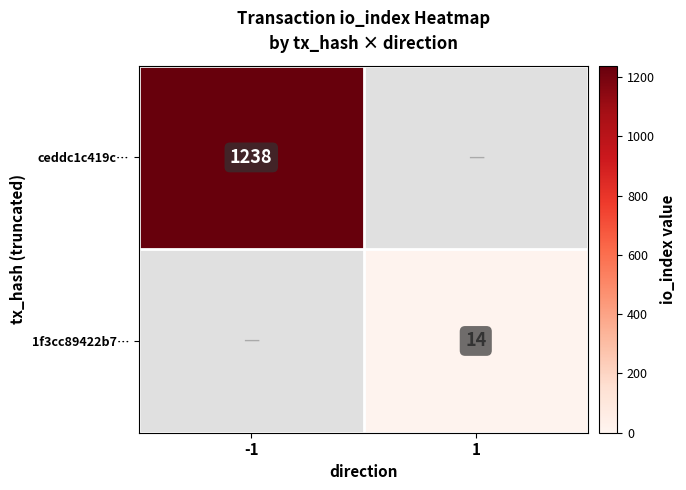

Is it true that 1f3cc89422b7… equals 5 at 1?

False